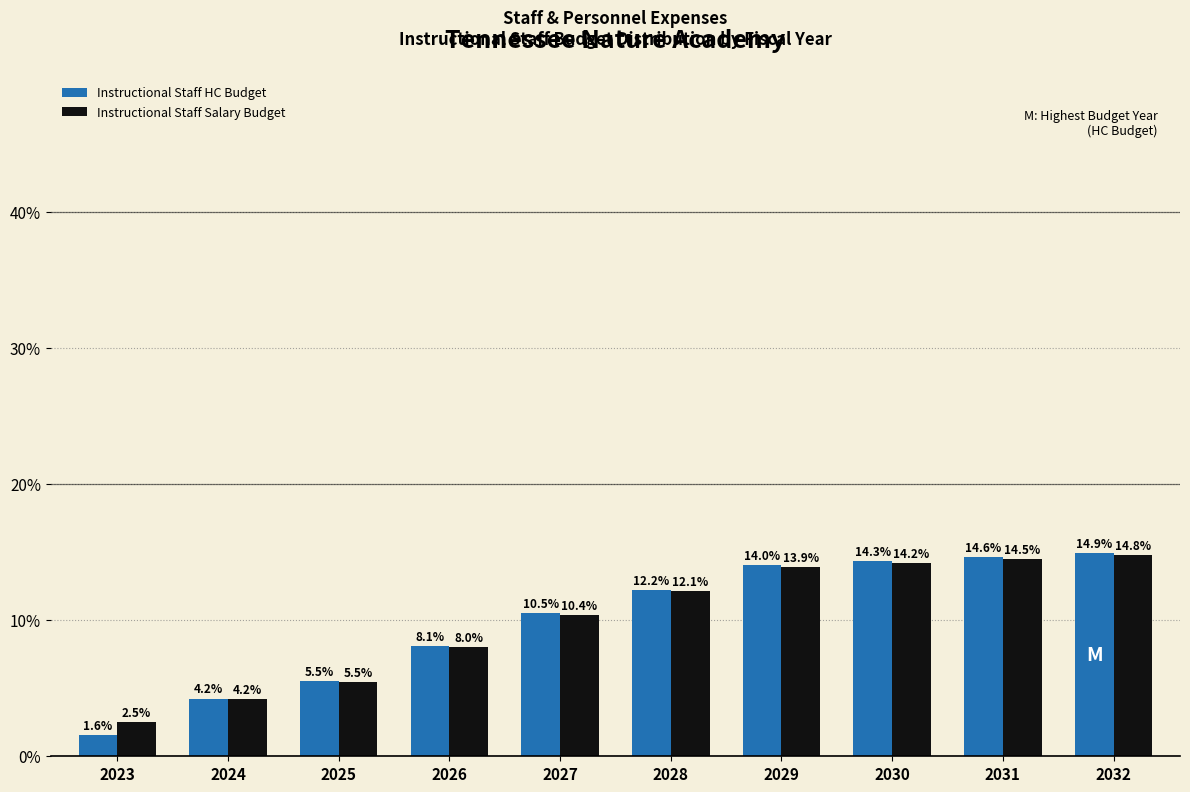

What are all the series names shown in the legend?

Instructional Staff HC Budget, Instructional Staff Salary Budget